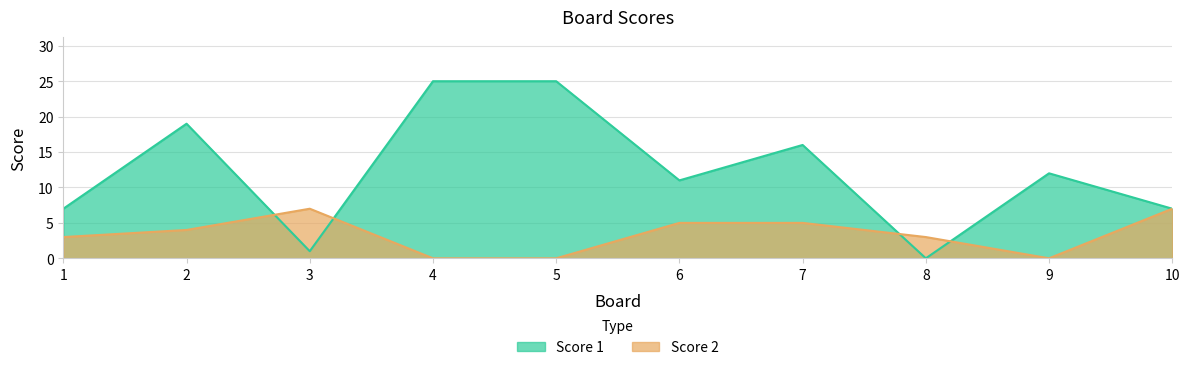

Where do Score 2 and Score 1 first cross each other?

2 and 3